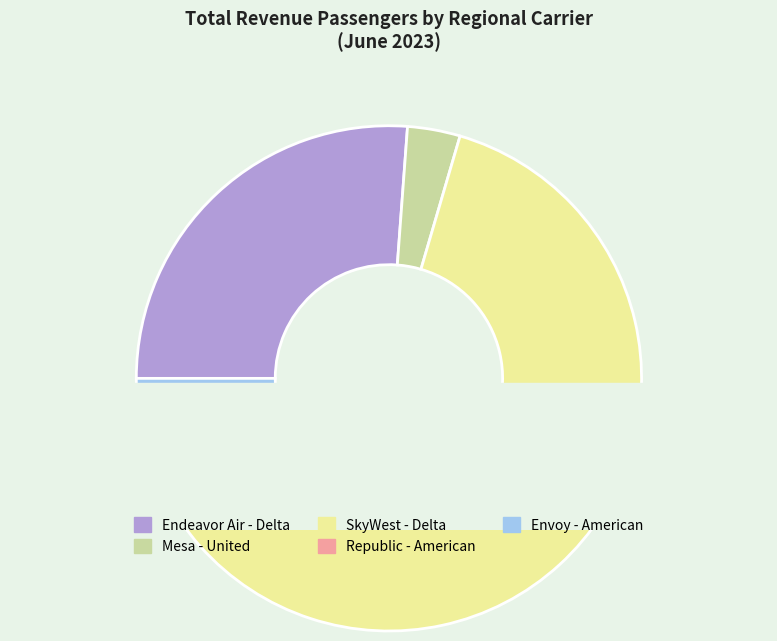

To the nearest percent, what is the difference between the largest and smallest slice percentages?

66%